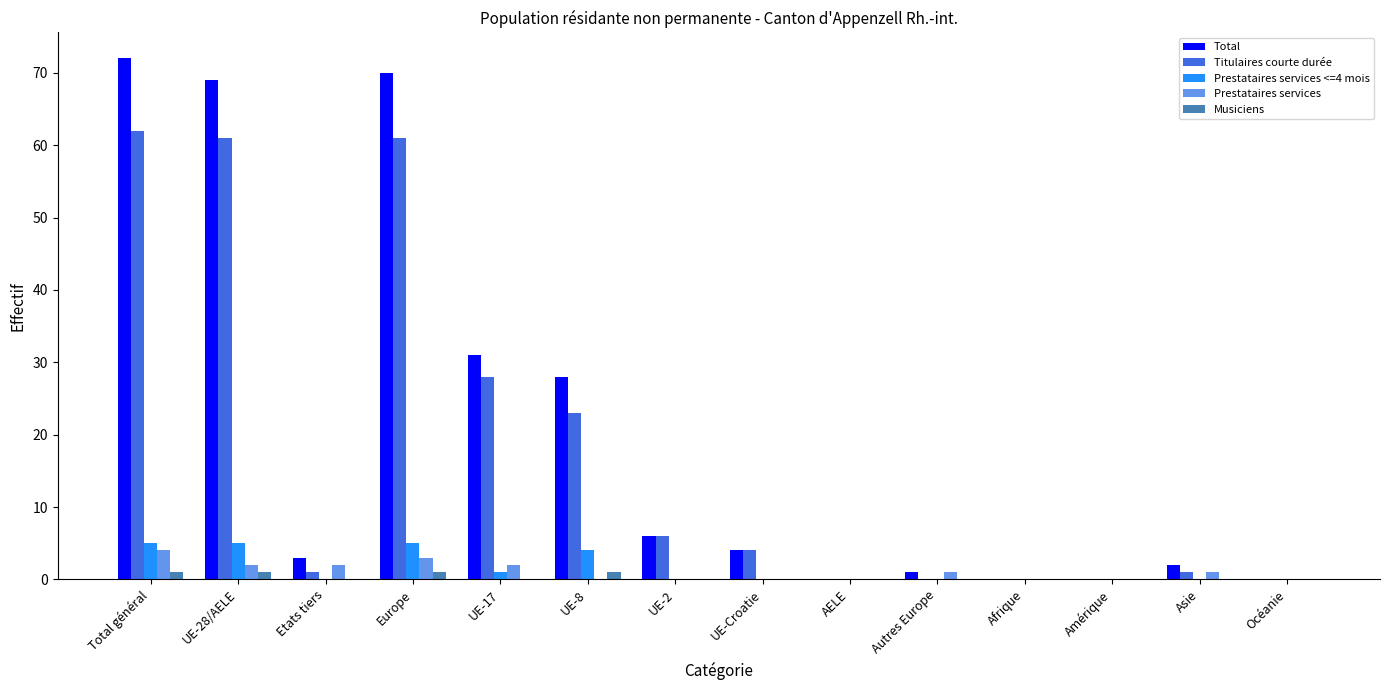

Are the bars grouped side by side (vs. stacked)?

Yes